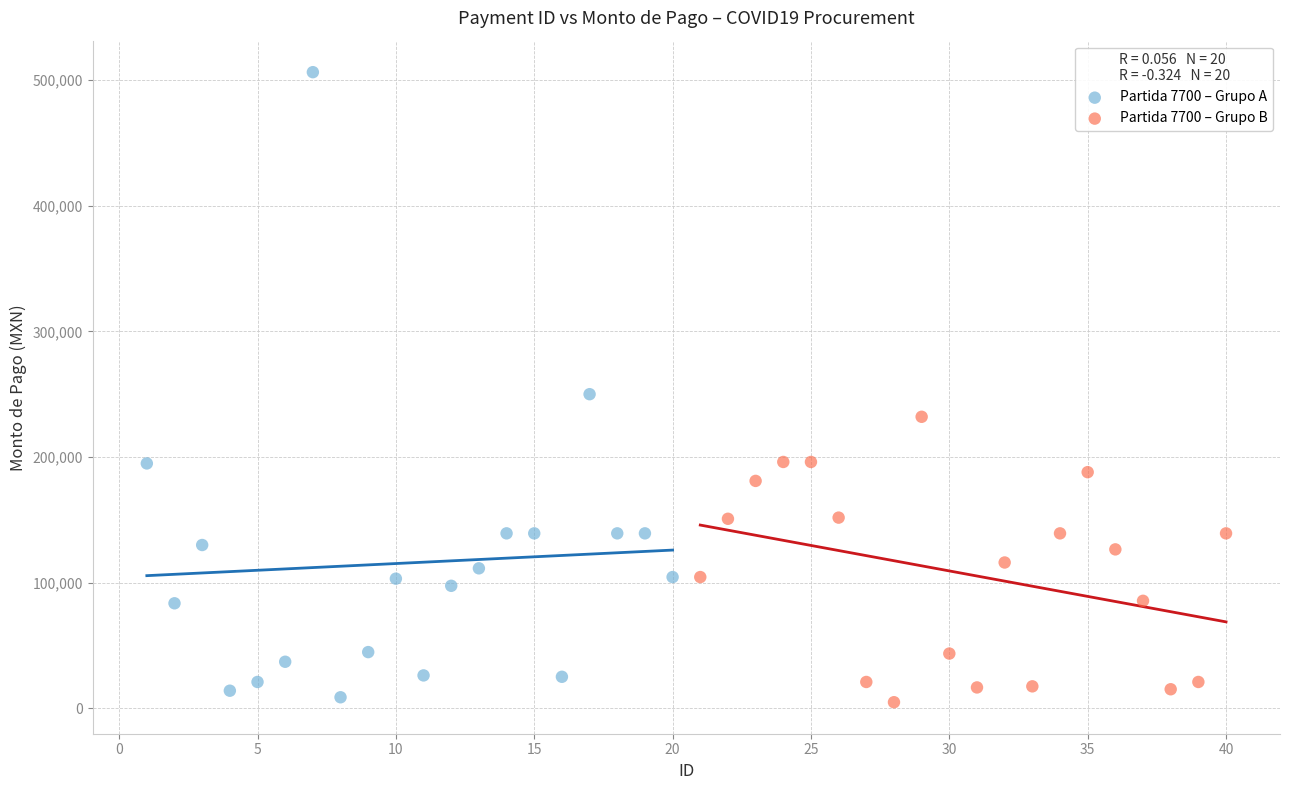

Which series contains the highest Y value?

Partida 7700 – Grupo A